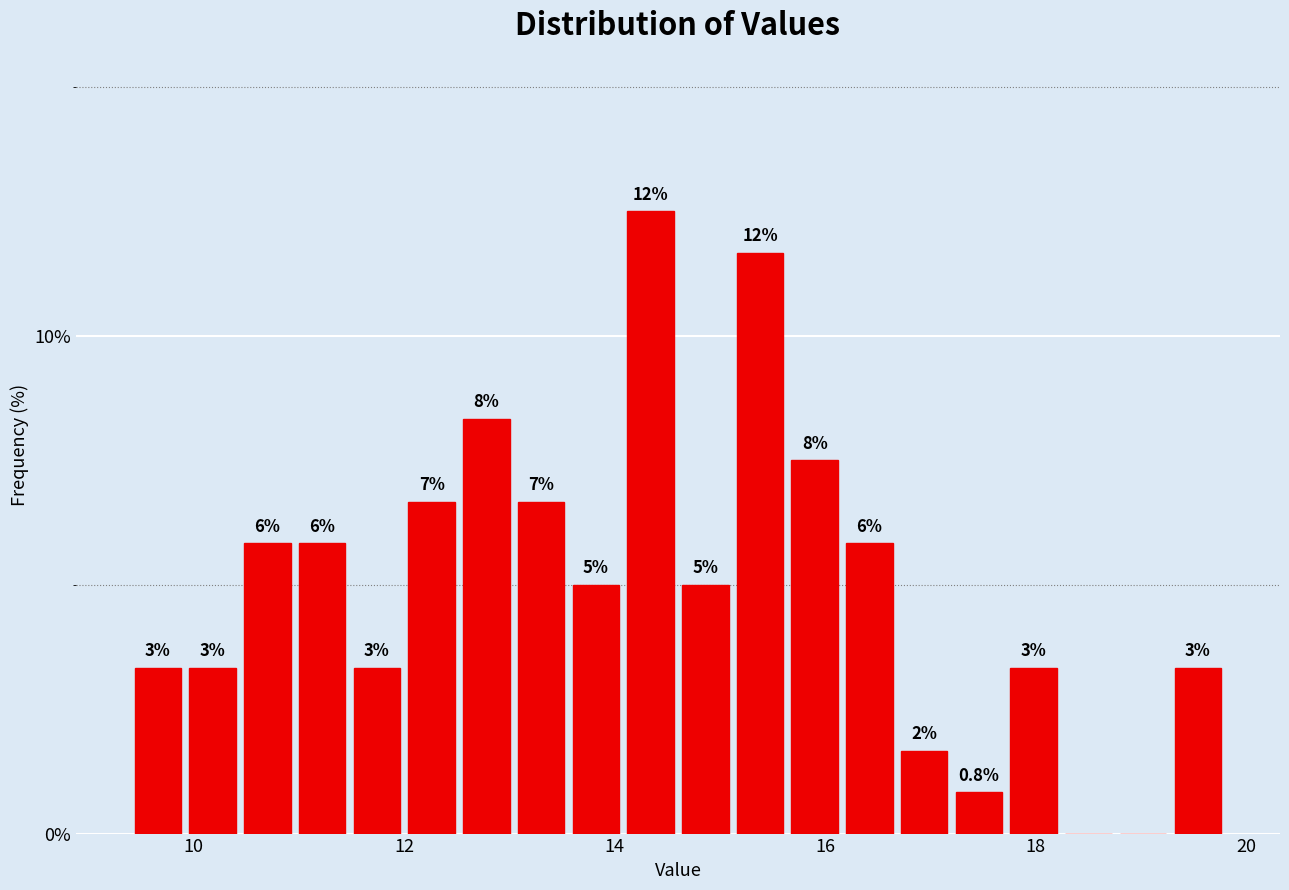

Around what value on the x-axis is the tallest bar? Give the approximate position of its centre, as read against the axis.

14.4